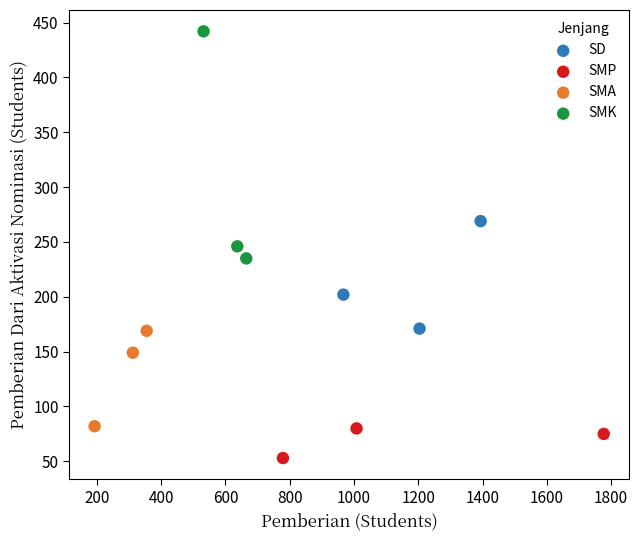

What are all the series names shown in the legend?

SD, SMP, SMA, SMK